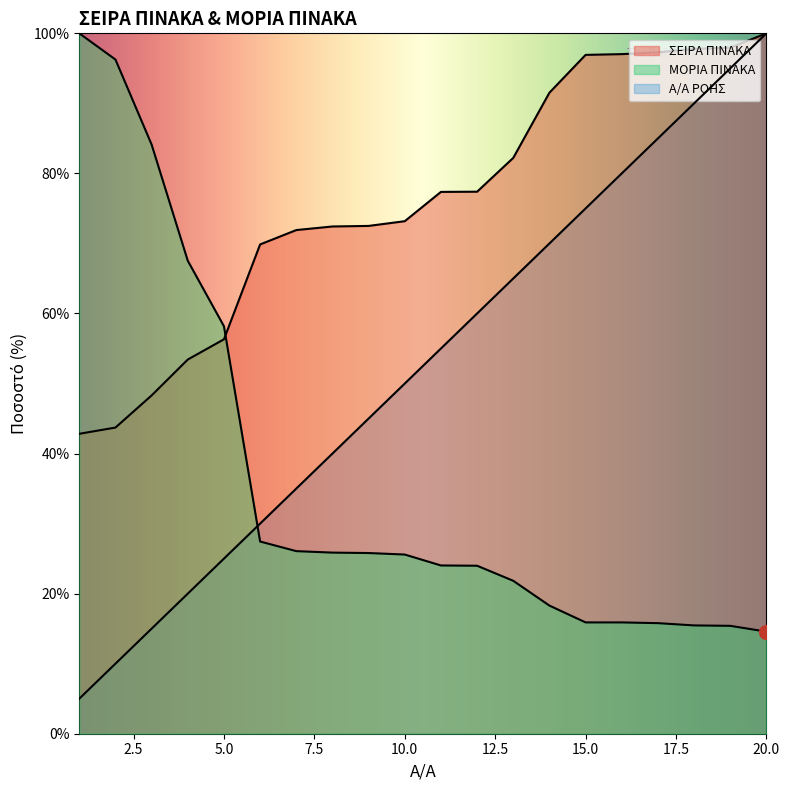

List the series in order of their peak value, highest first.

Α/Α ΡΟΗΣ, ΣΕΙΡΑ ΠΙΝΑΚΑ, ΜΟΡΙΑ ΠΙΝΑΚΑ